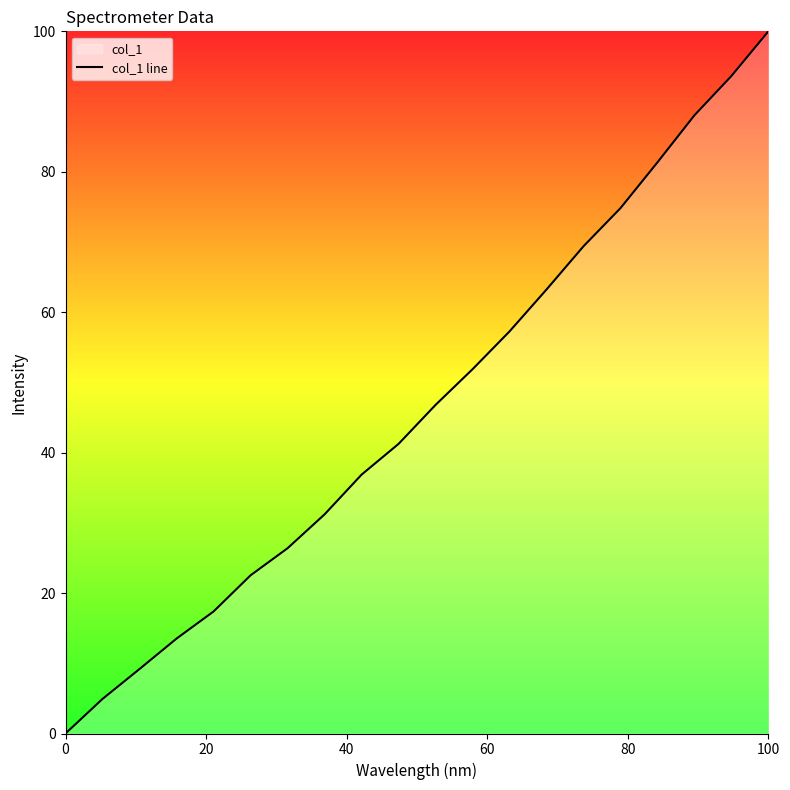

What is the difference between the maximum and minimum values?

100.0